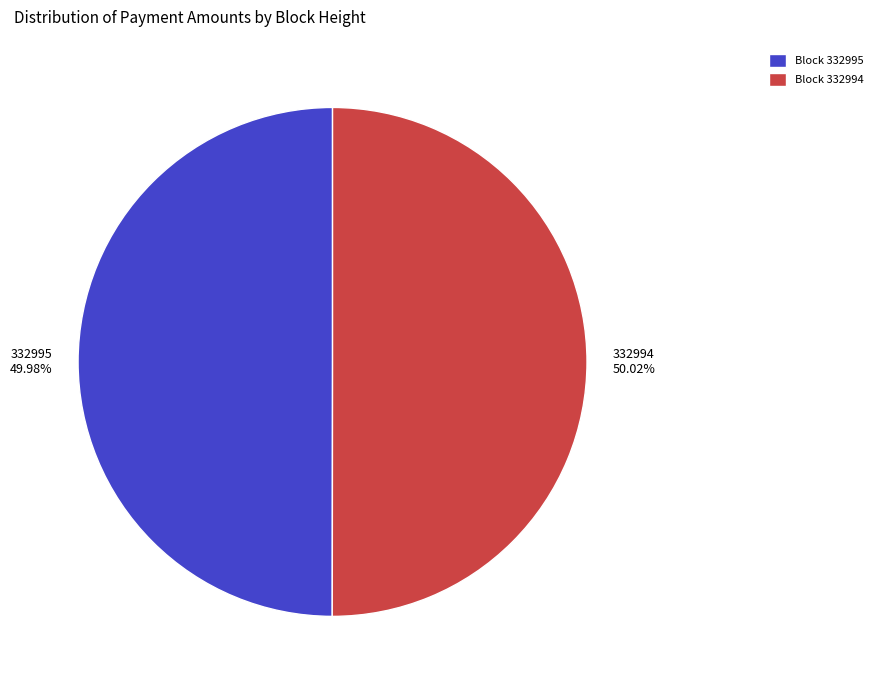

Approximately how many times larger is the value at 332994 50.02% compared to 332995 49.98%?

1.0